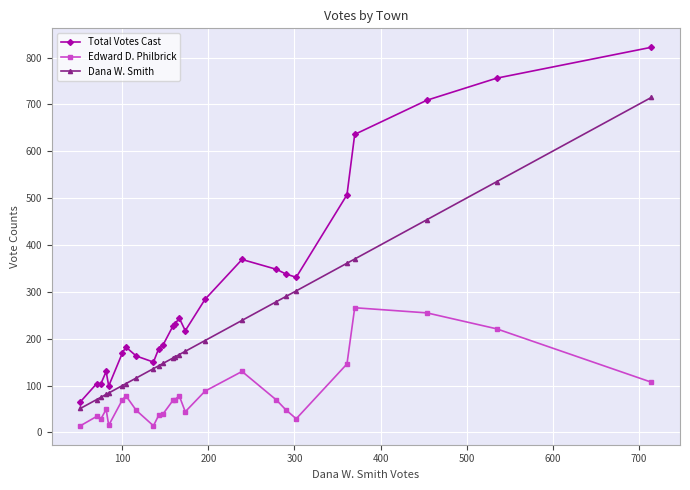

List the series in order of their overall mean, highest first.

Total Votes Cast, Dana W. Smith, Edward D. Philbrick